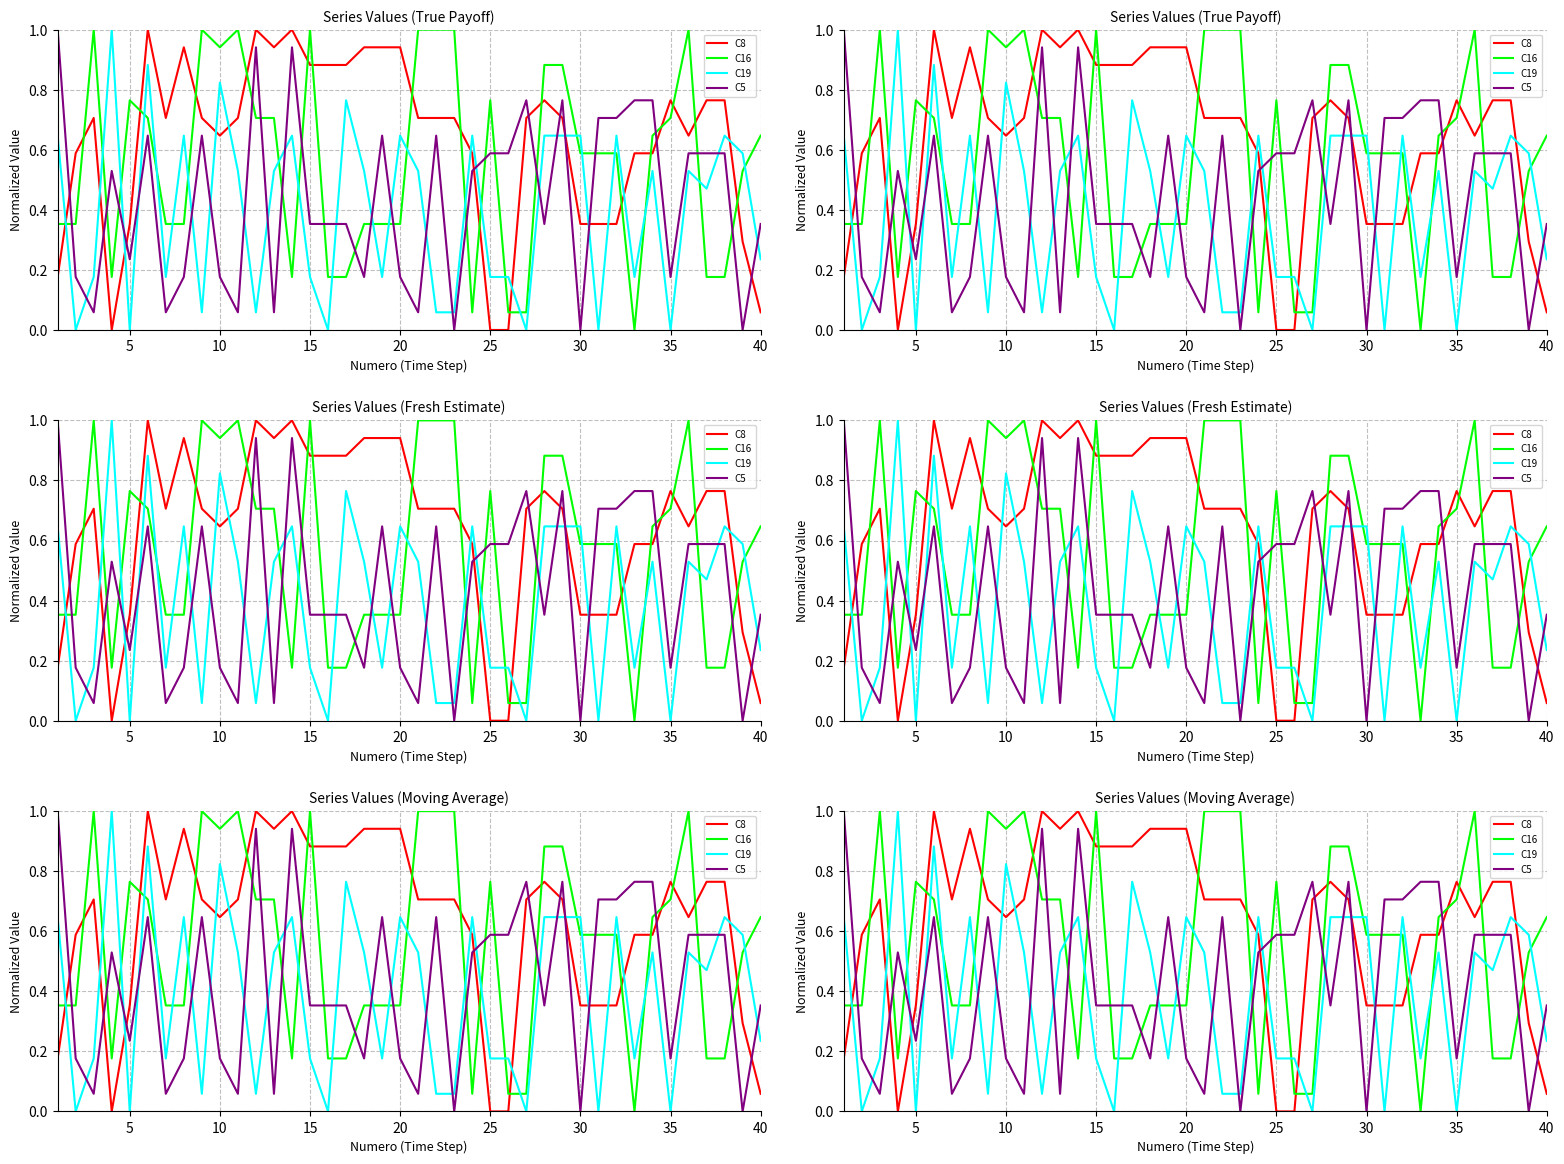

How many values in the C19 series exceed 0?

34